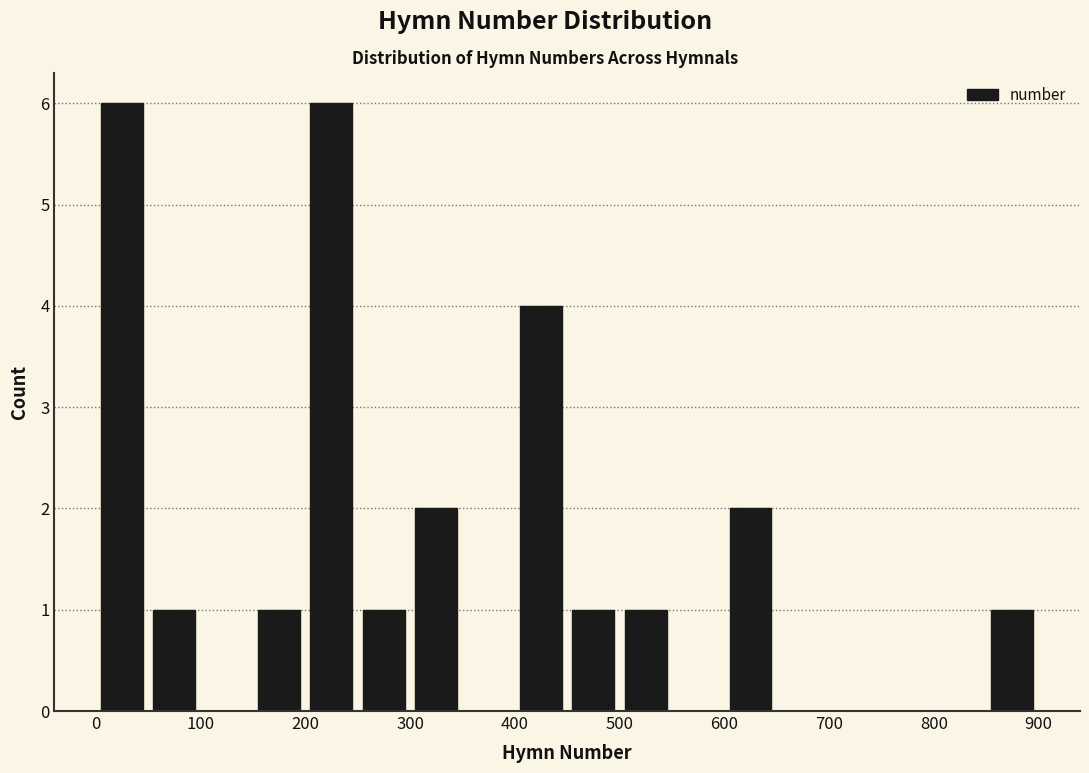

What is the height of the bar covering 0 to 50 on the x-axis? The values are not printed on the chart, so give them approximately, as read against the axis.

6